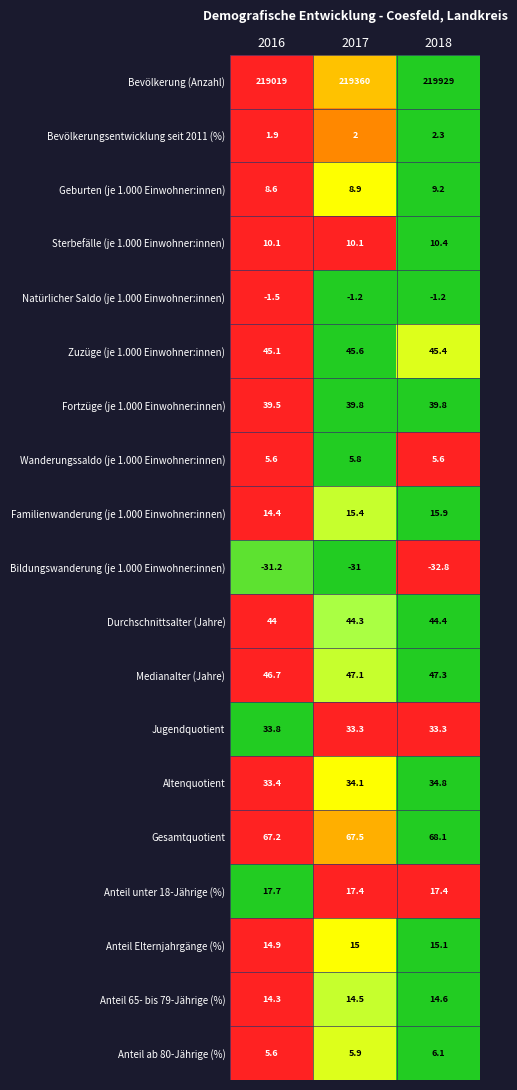

At which category is the sum across all series the highest?

2018